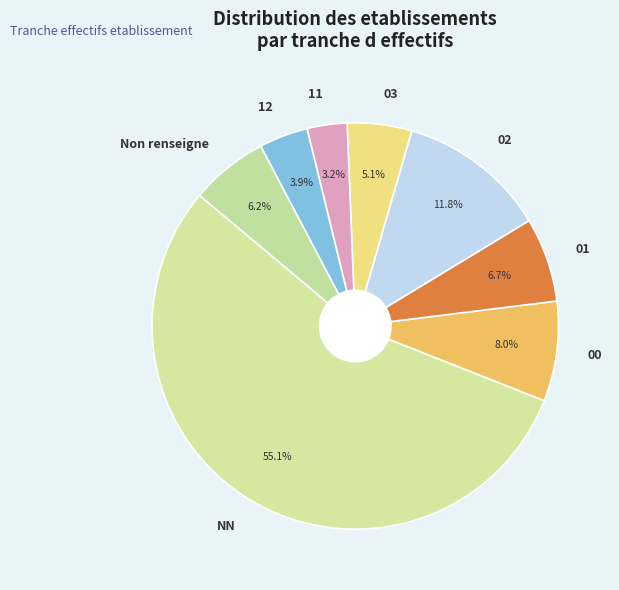

Does any single category account for the majority?

Yes